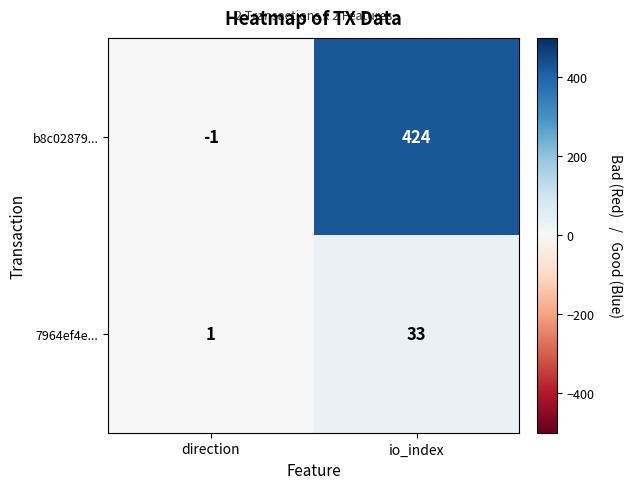

List the series in order of their overall mean, lowest first.

7964ef4e..., b8c02879...